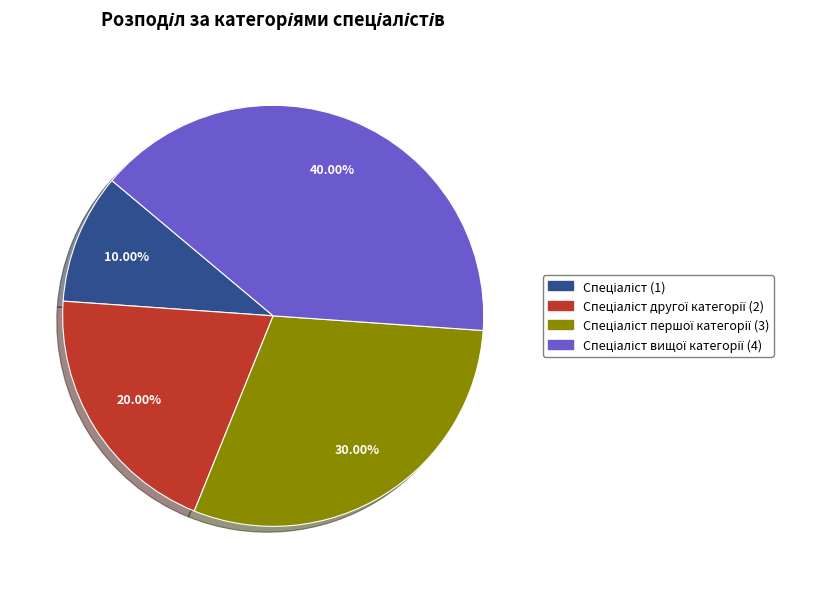

Is there a majority slice in this chart?

No